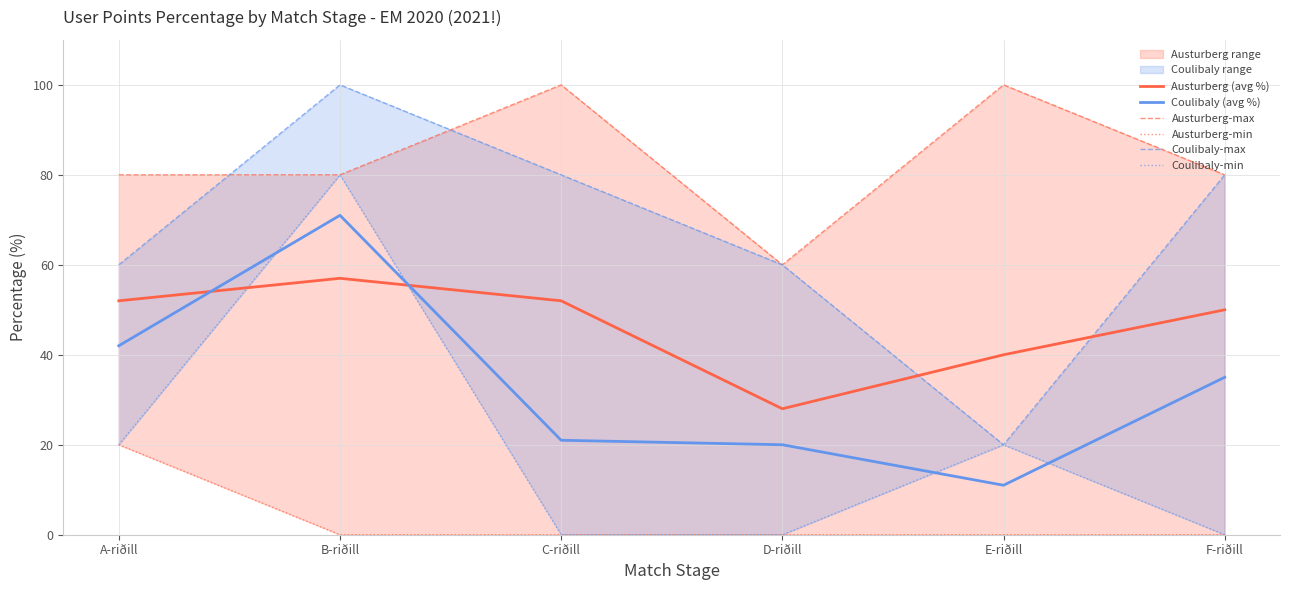

What is the sum of all Coulibaly (avg %) values?

200